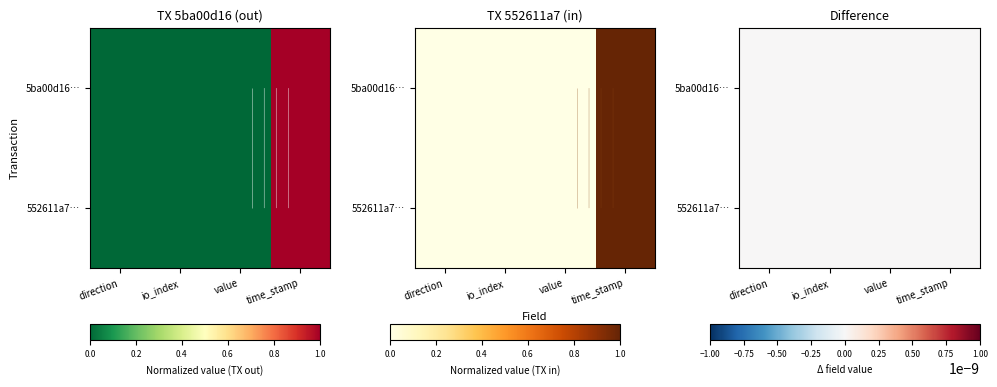

Reading left to right, extract all data points from this chart.

5ba00d16aa984b55079a0b732210e01f81a0b21: 0.0	0.0	0.0	1.0
552611a7faa717f478f4d6557a6a8438c213730: 0.0	0.0	0.0	1.0